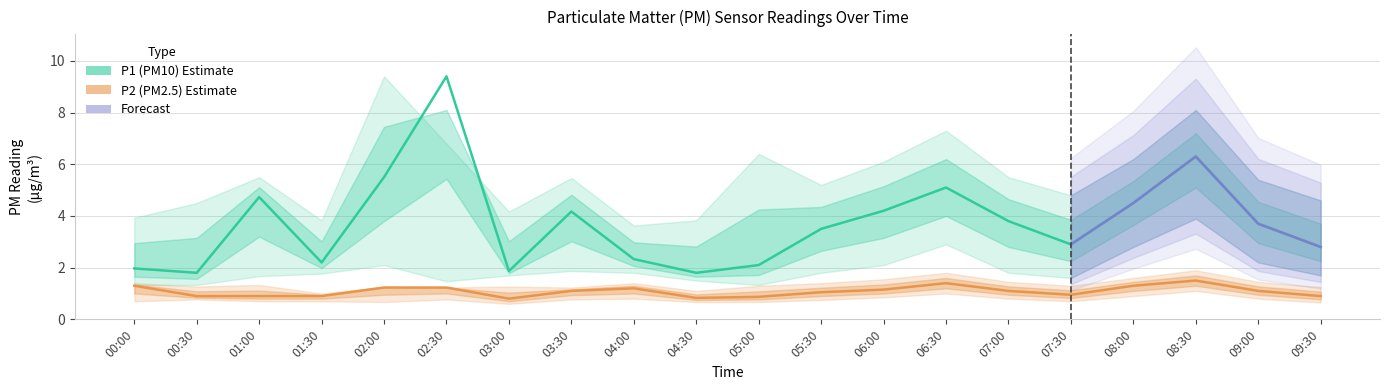

True or false: P1 has more than 2 interior local peaks.

True